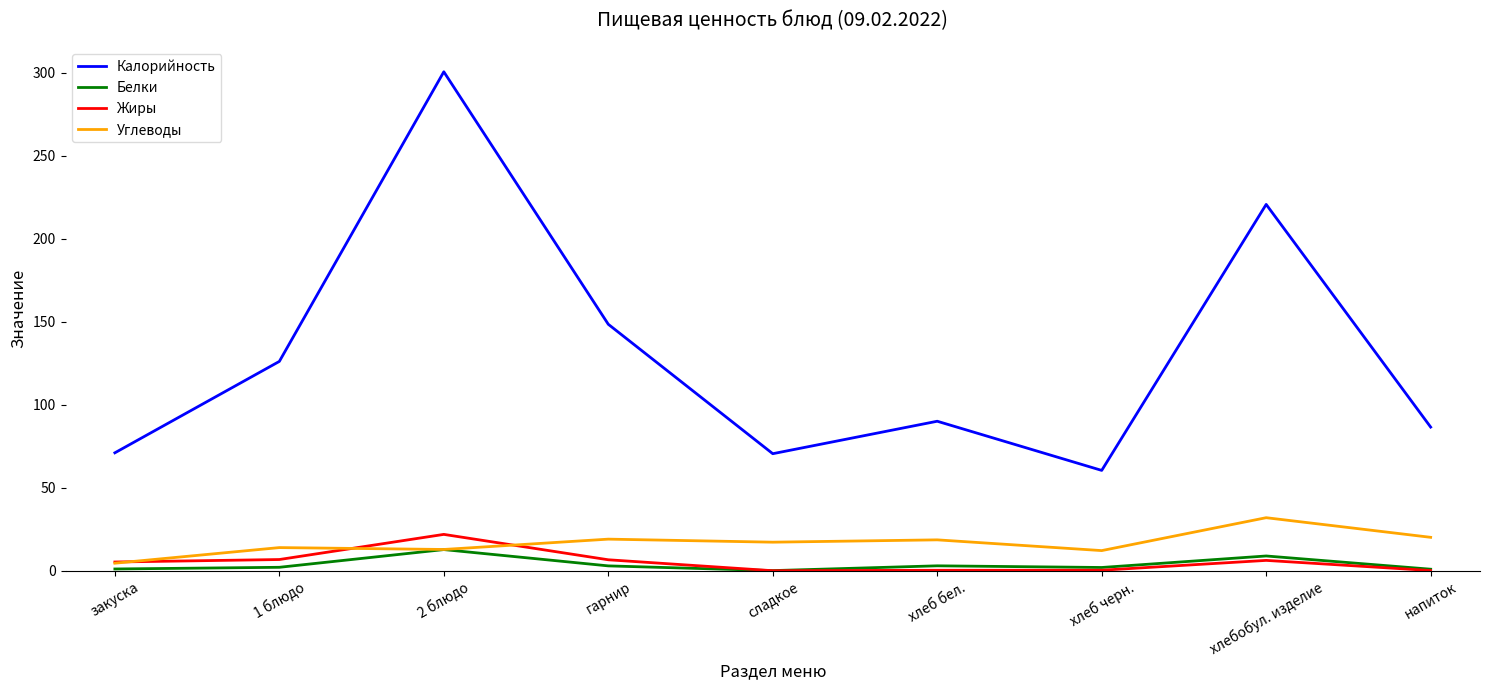

What is the approximate value of Жиры at напиток?

0.2